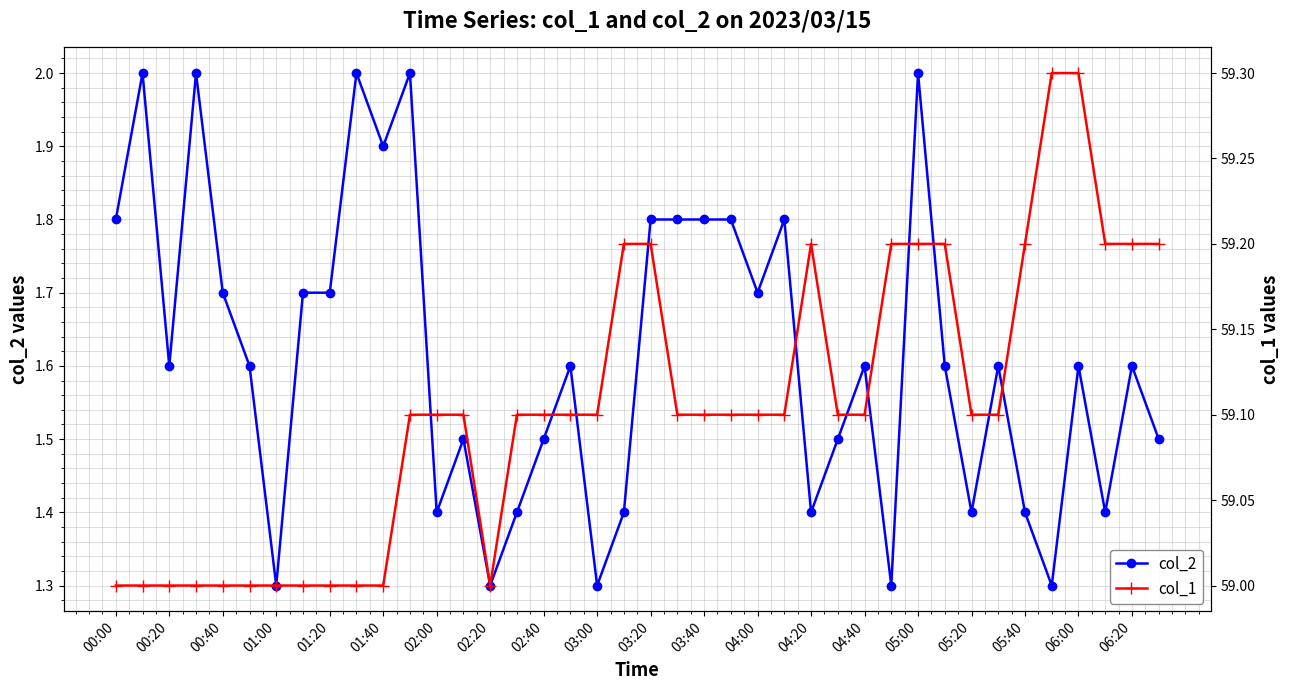

Reading left to right, what are all the values shown in this chart?

col_2: 1.8	2.0	1.6	2.0	1.7	1.6	1.3	1.7	1.7	2.0	1.9	2.0	1.4	1.5	1.3	1.4	1.5	1.6	1.3	1.4	1.8	1.8	1.8	1.8	1.7	1.8	1.4	1.5	1.6	1.3	2.0	1.6	1.4	1.6	1.4	1.3	1.6	1.4	1.6	1.5
col_1: 59.0	59.0	59.0	59.0	59.0	59.0	59.0	59.0	59.0	59.0	59.0	59.1	59.1	59.1	59.0	59.1	59.1	59.1	59.1	59.2	59.2	59.1	59.1	59.1	59.1	59.1	59.2	59.1	59.1	59.2	59.2	59.2	59.1	59.1	59.2	59.3	59.3	59.2	59.2	59.2